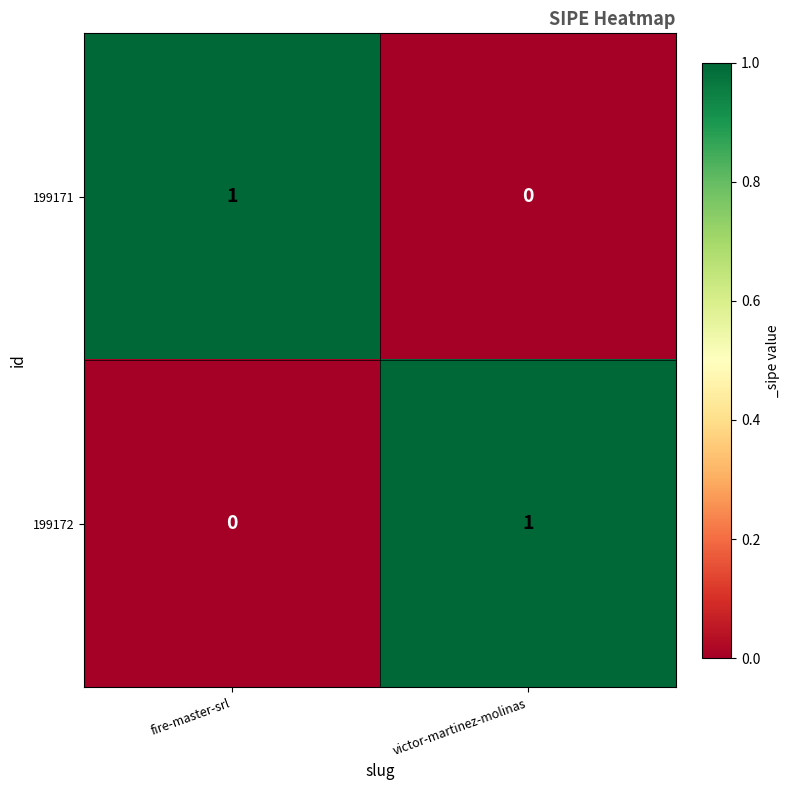

True or false: 199172 has a value of 0 at fire-master-srl.

True